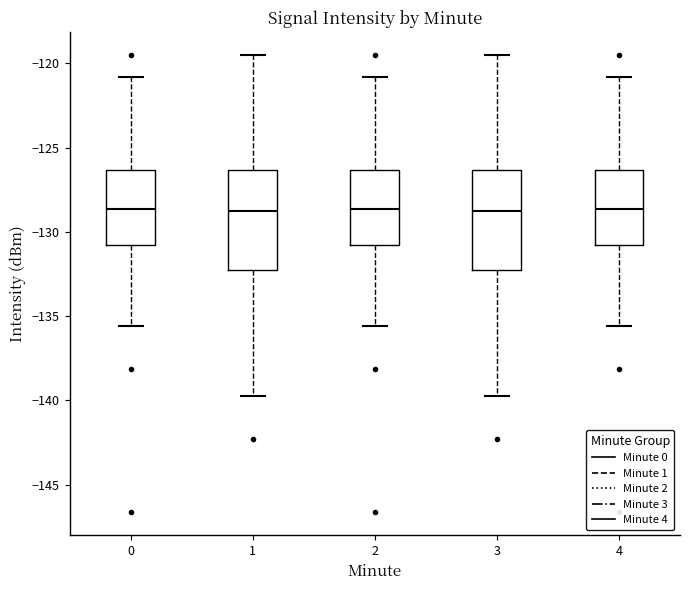

Reading left to right, read every box against the y-axis: the position of its median line, the range the box covers, and the ends of its whiskers. The values are not printed on the chart, so give them approximately, as read against the axis.

0: median -128.5, box -131.0 to -126.5, whiskers -135.5 to -121.0
1: median -129.0, box -132.0 to -126.5, whiskers -139.5 to -119.5
2: median -128.5, box -131.0 to -126.5, whiskers -135.5 to -121.0
3: median -129.0, box -132.0 to -126.5, whiskers -139.5 to -119.5
4: median -128.5, box -131.0 to -126.5, whiskers -135.5 to -121.0